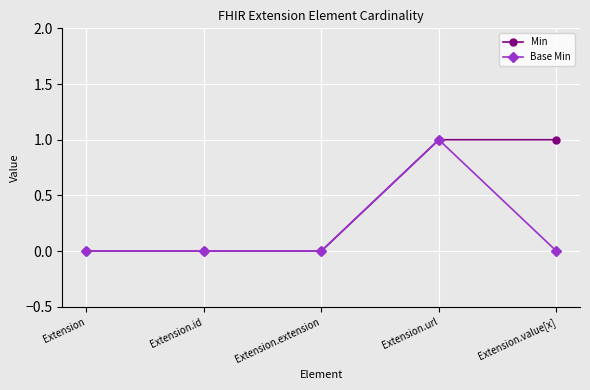

List the series in order of their overall mean, lowest first.

Base Min, Min